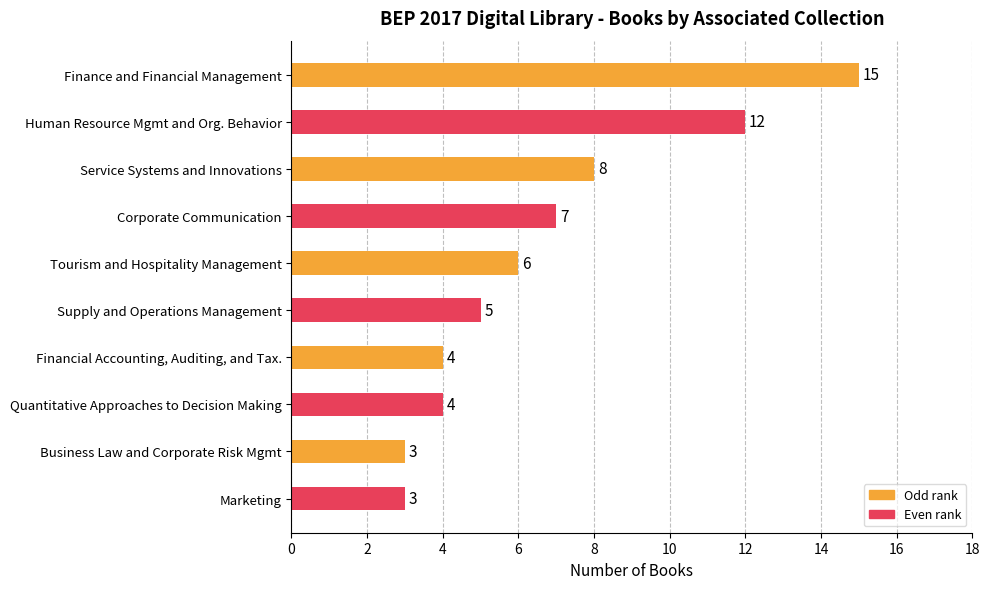

How many values are below 6?

5